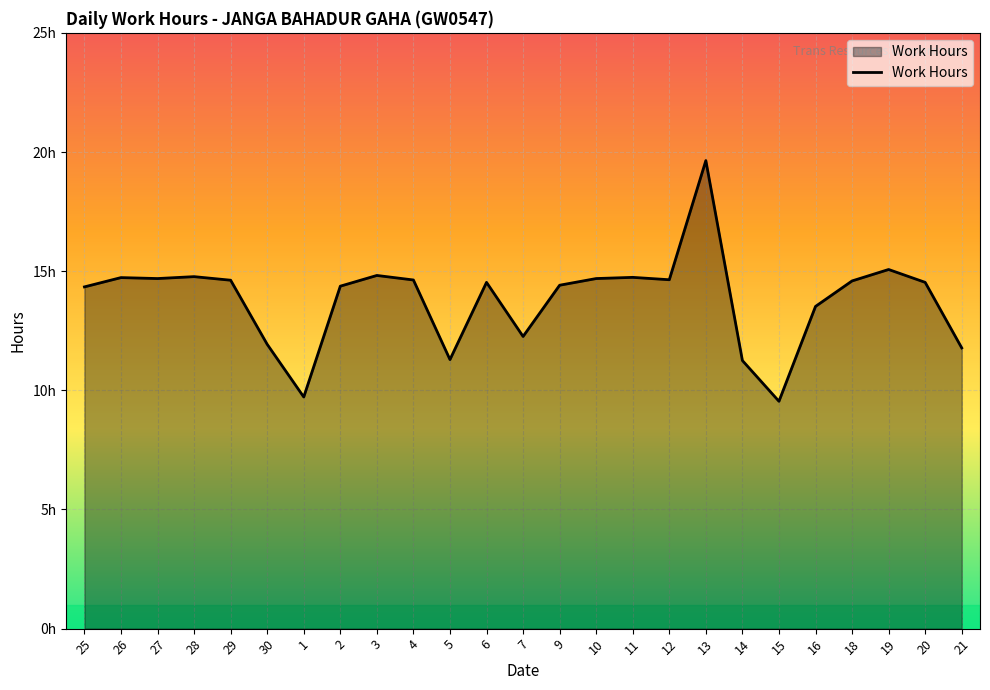

Where is the data nearest to the value 14?

25